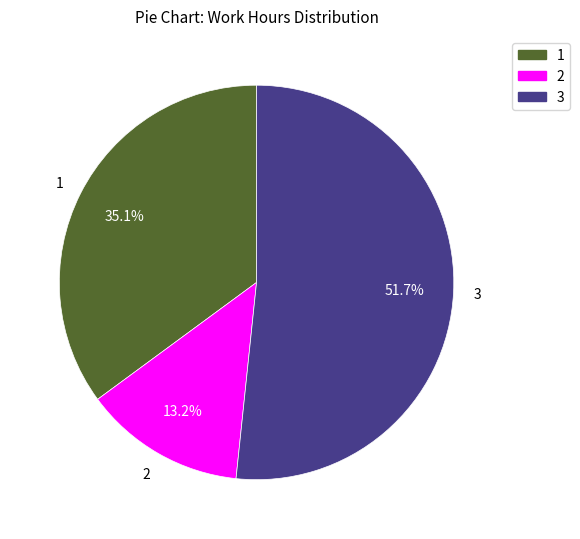

Does any single category account for the majority?

Yes